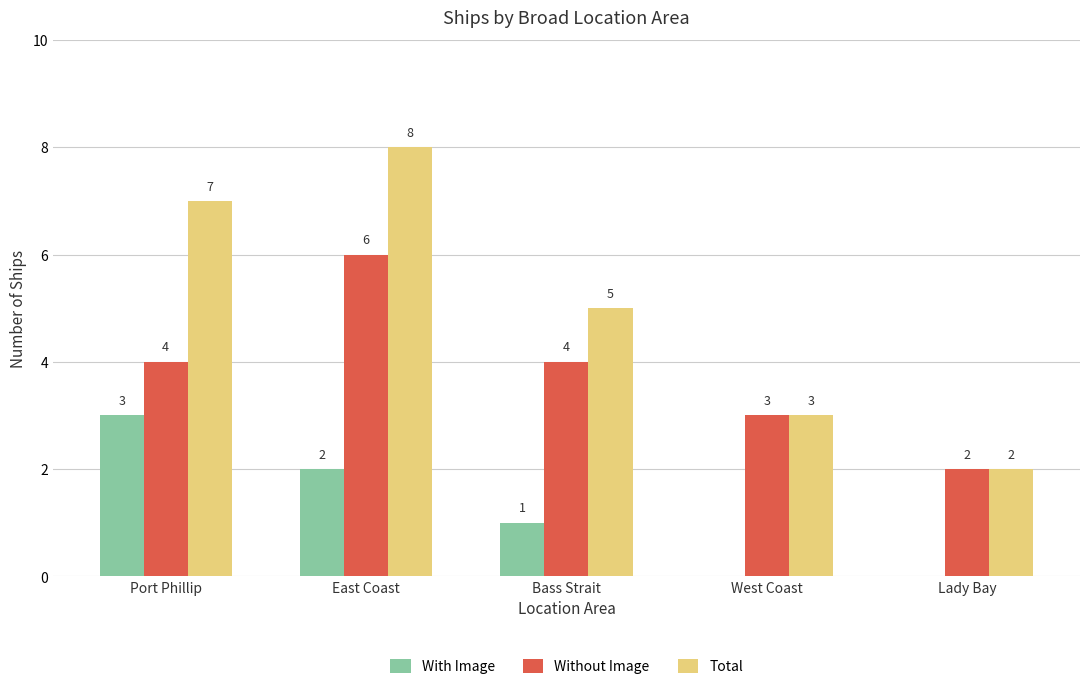

What is the spread (max minus min) of values at Bass Strait?

4